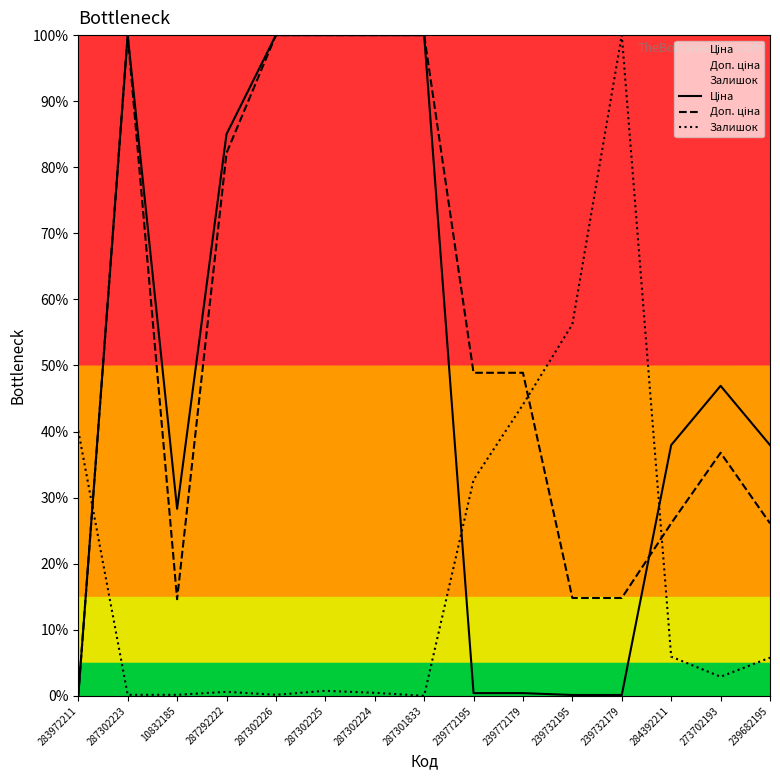

Which category has the highest value in the Доп. ціна series?

287302223